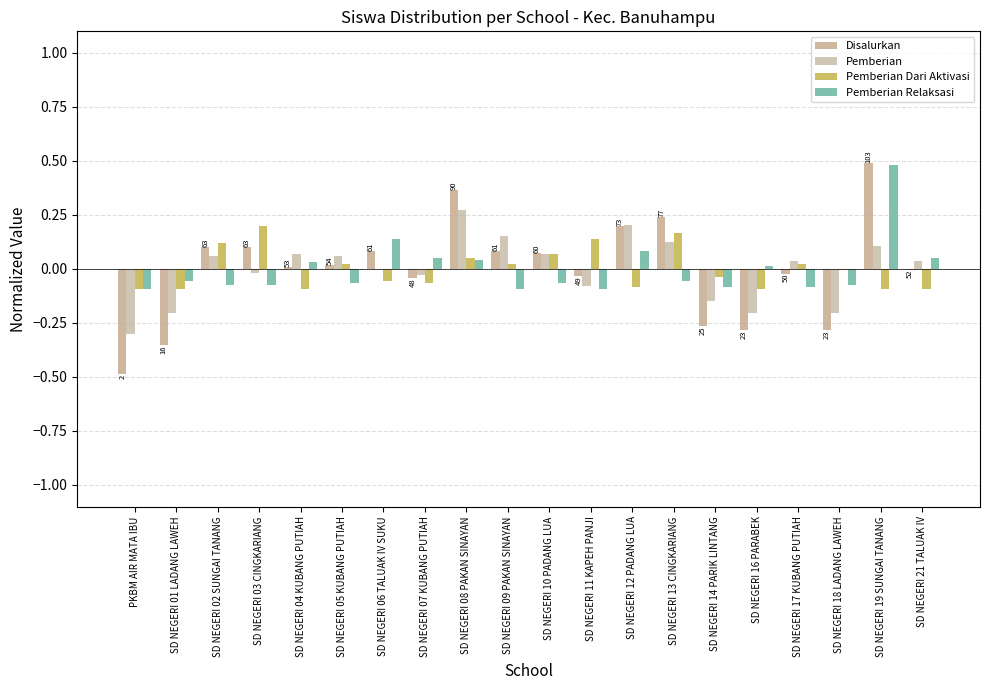

At which label is Pemberian closest to 0?

SD NEGERI 06 TALUAK IV SUKU